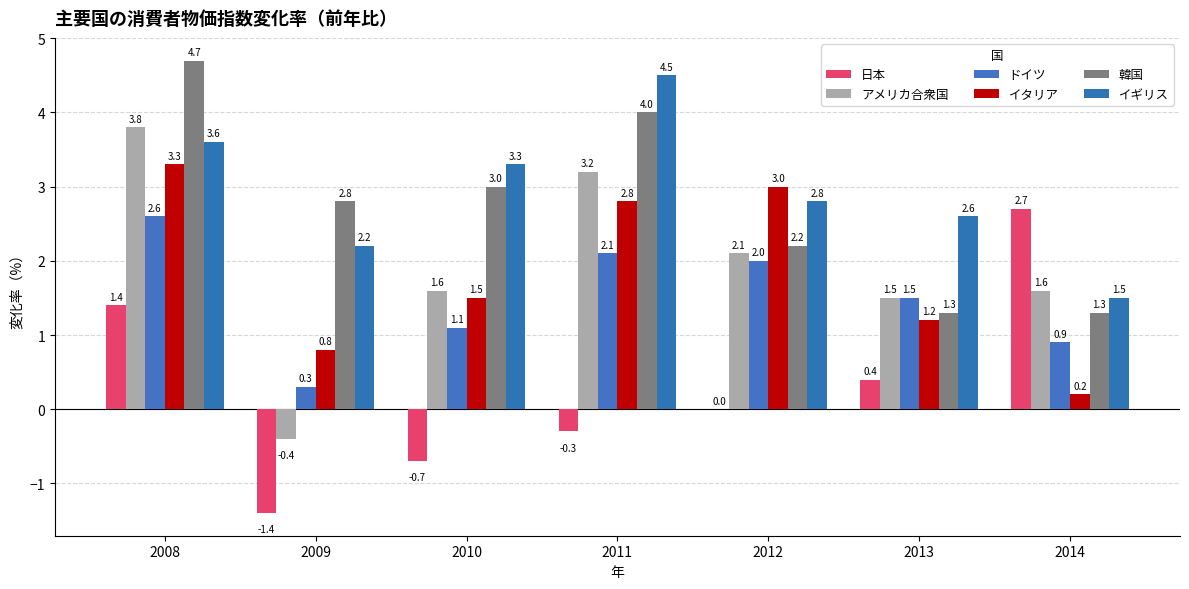

What is the average value of the アメリカ合衆国 series?

1.9